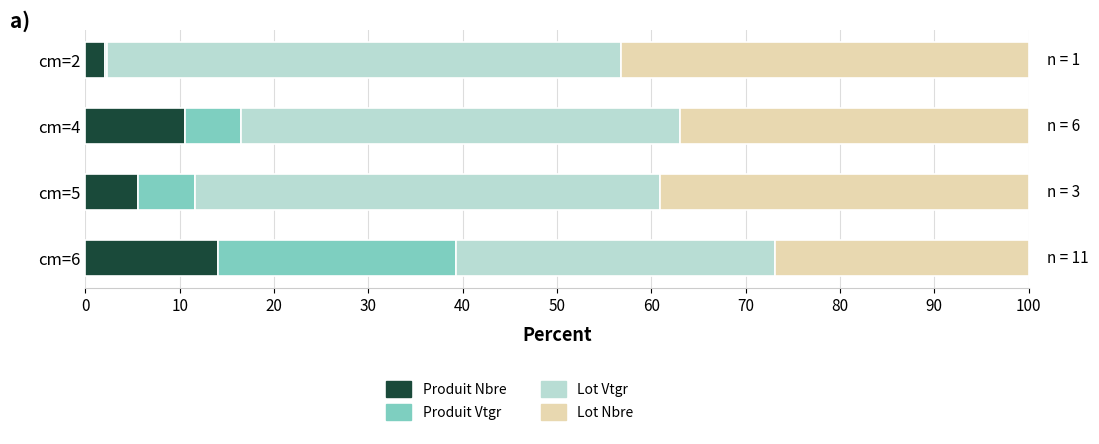

What is the total value across all series at cm=6?

100.0